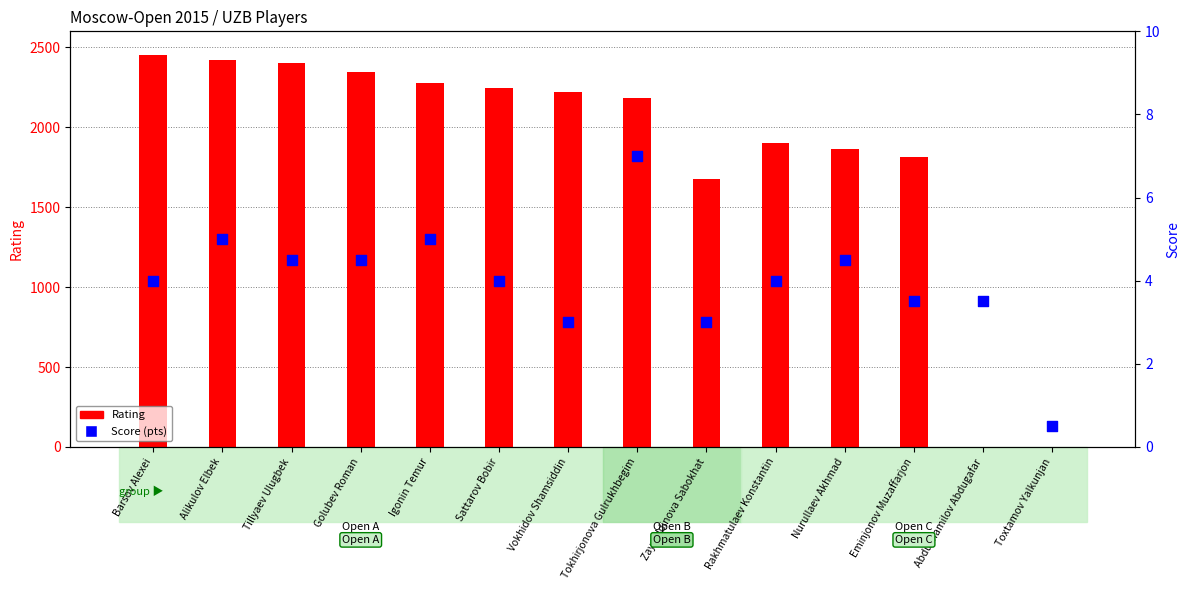

Which series contains the highest Y value?

Rating